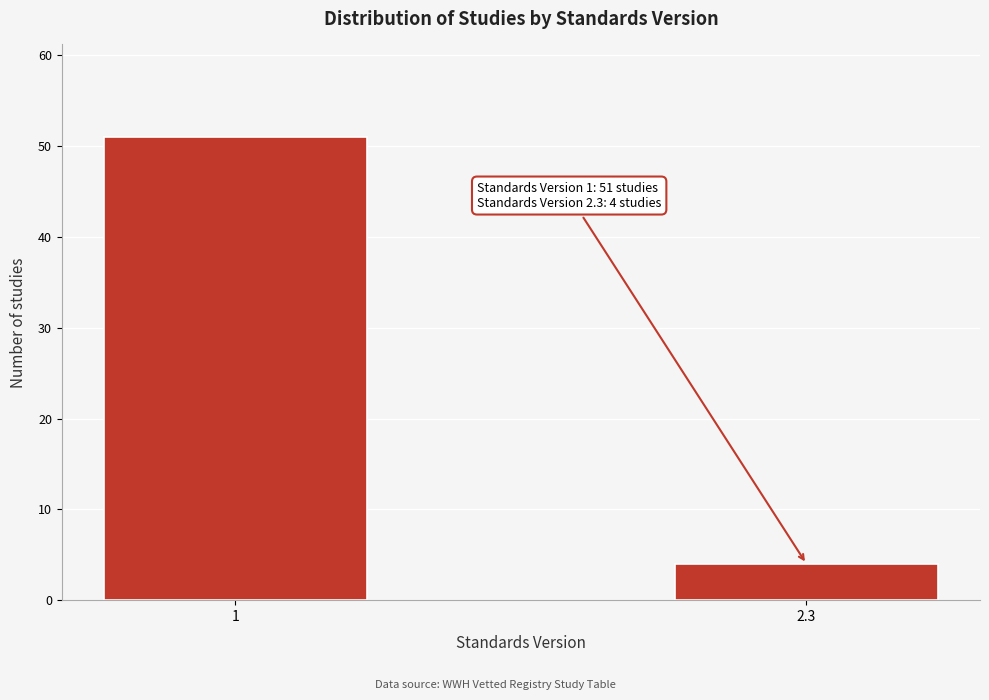

Reading right to left, transcribe all the data shown in this chart.

2.3=4	1=51